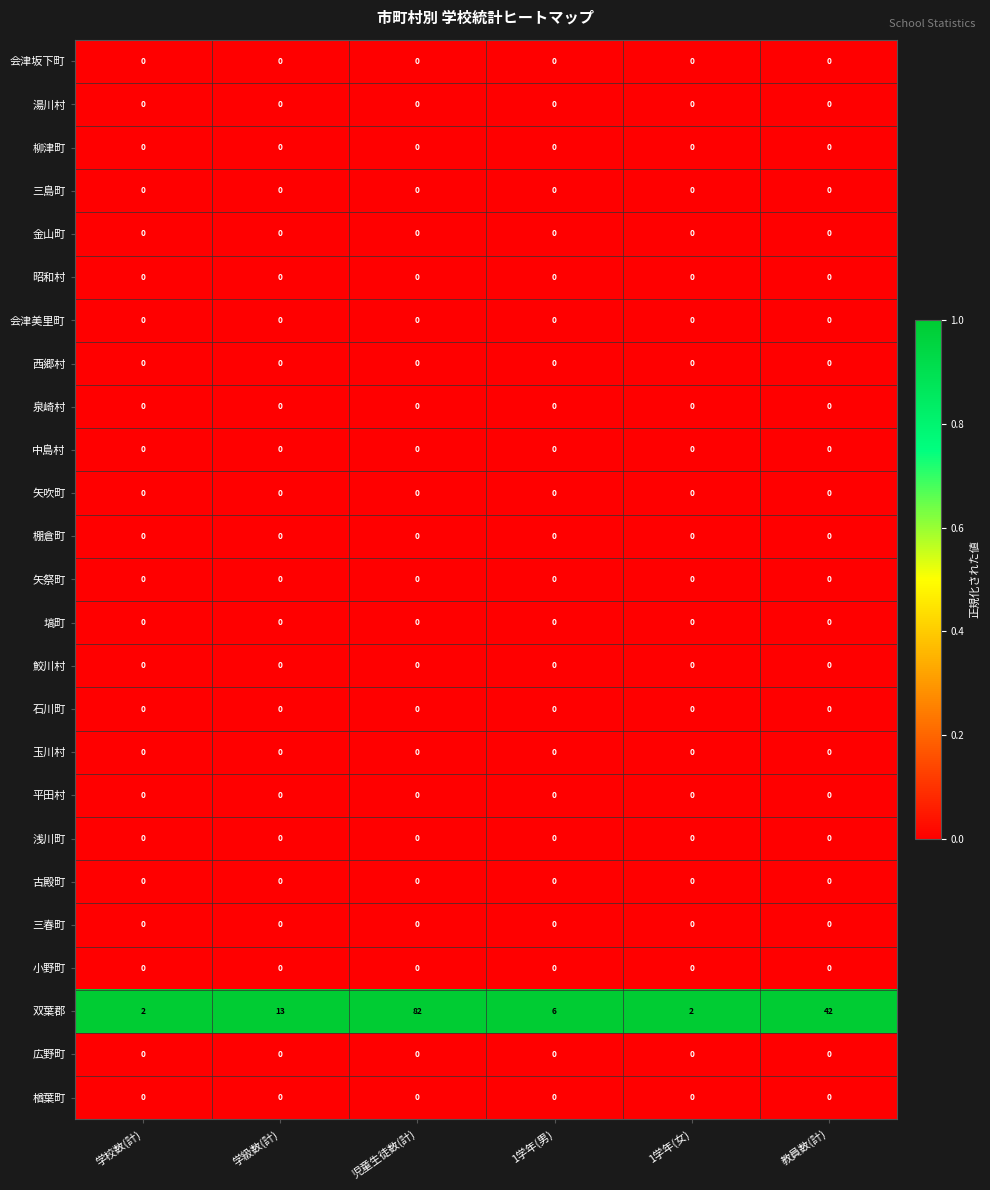

Which series changed the most between 学校数(計) and 教員数(計)?

双葉郡